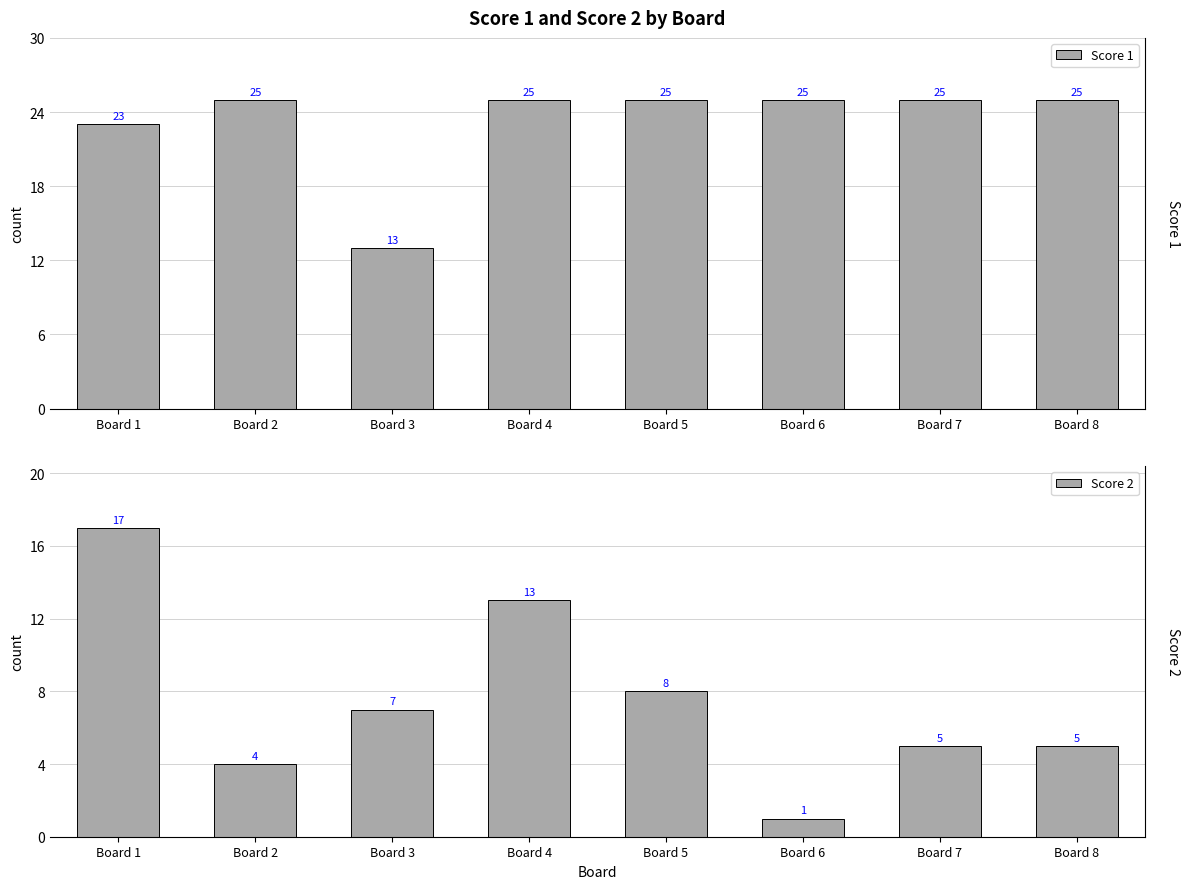

Is it true that Score 2 equals 7 at Board 7?

False